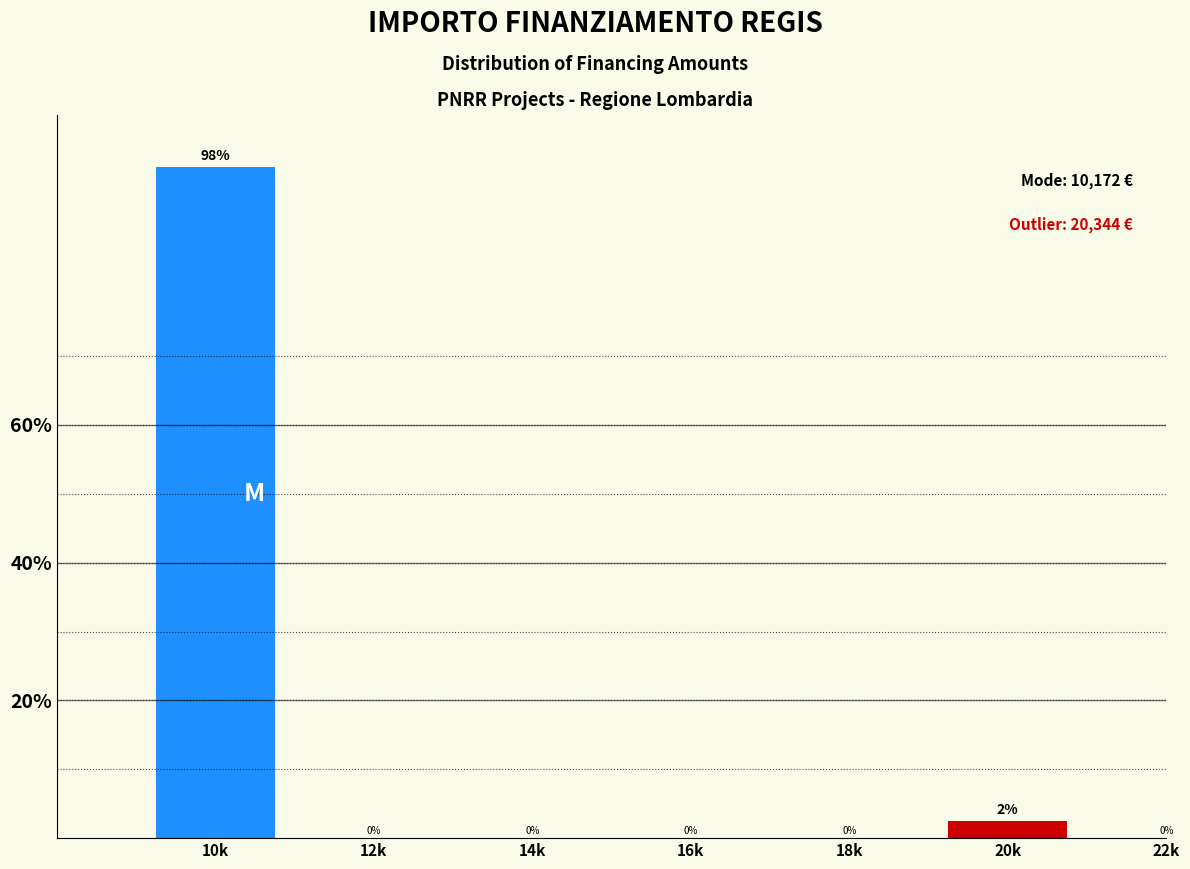

What is the greatest value displayed?

97.5